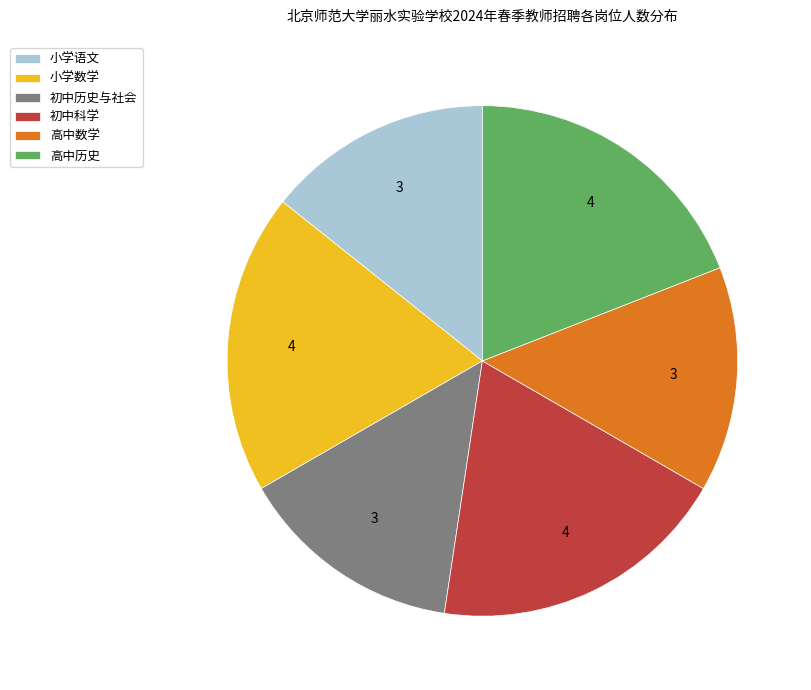

Which has a higher value, 高中历史 or 初中历史与社会?

高中历史